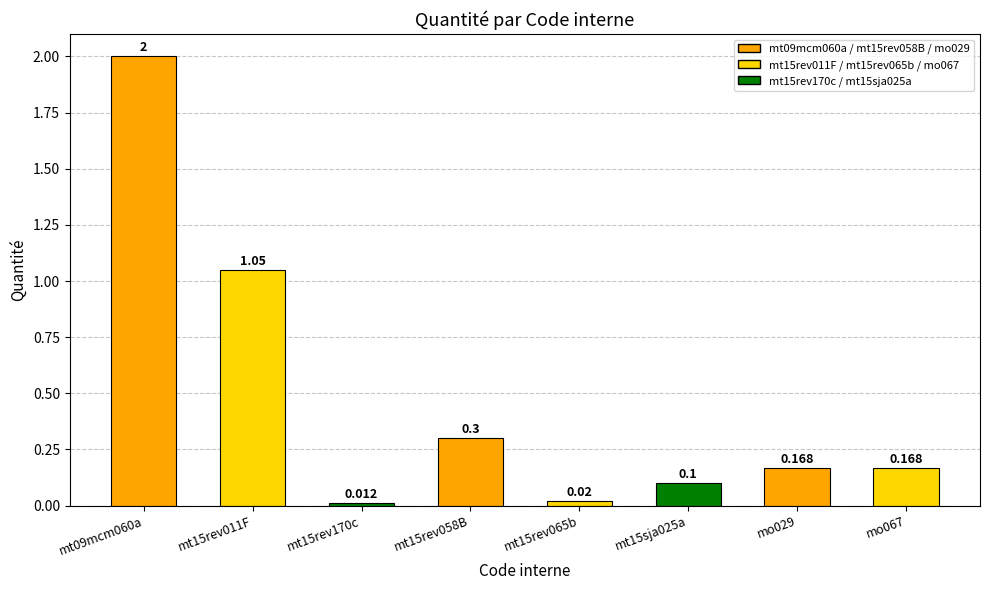

What is the label of the 2nd bar from the left?

mt15rev011F